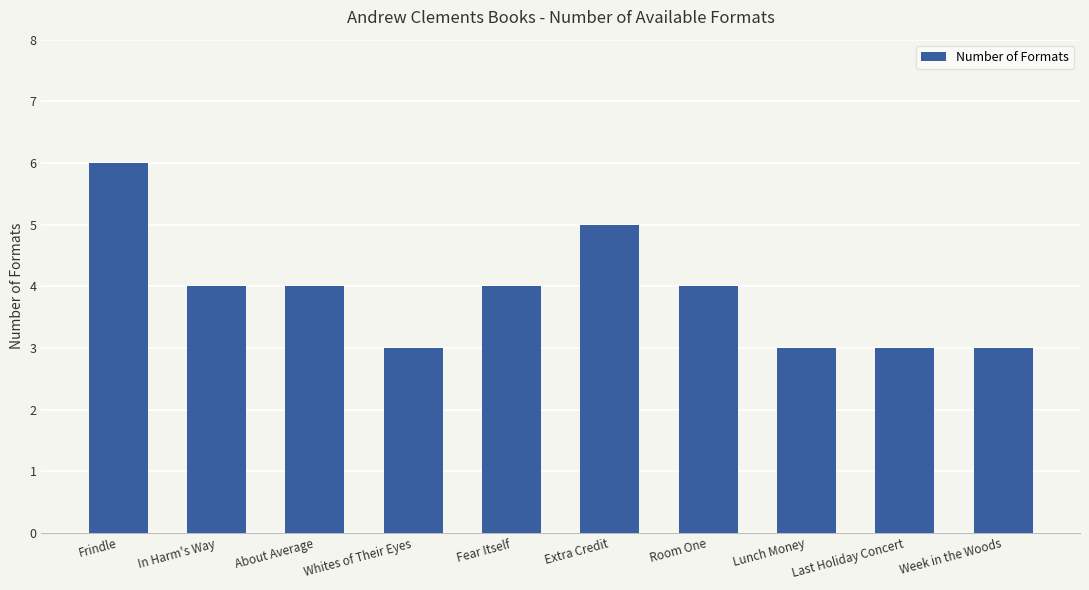

What is the sum of all values?

39